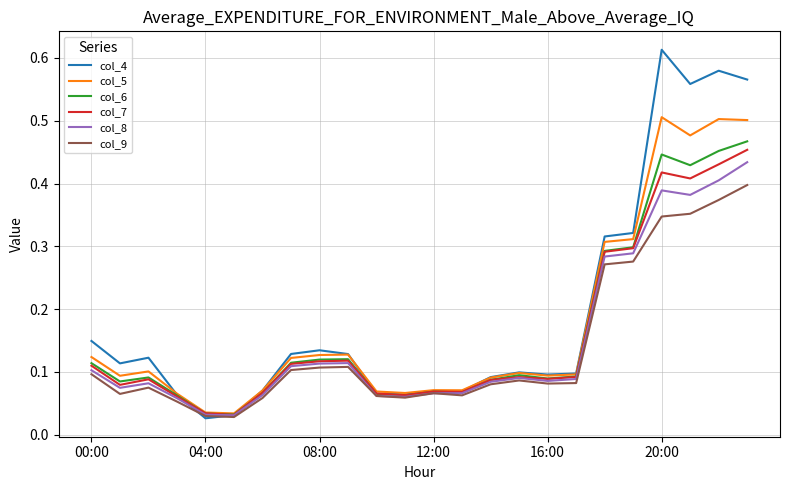

True or false: col_4 and col_5 cross at least once.

True